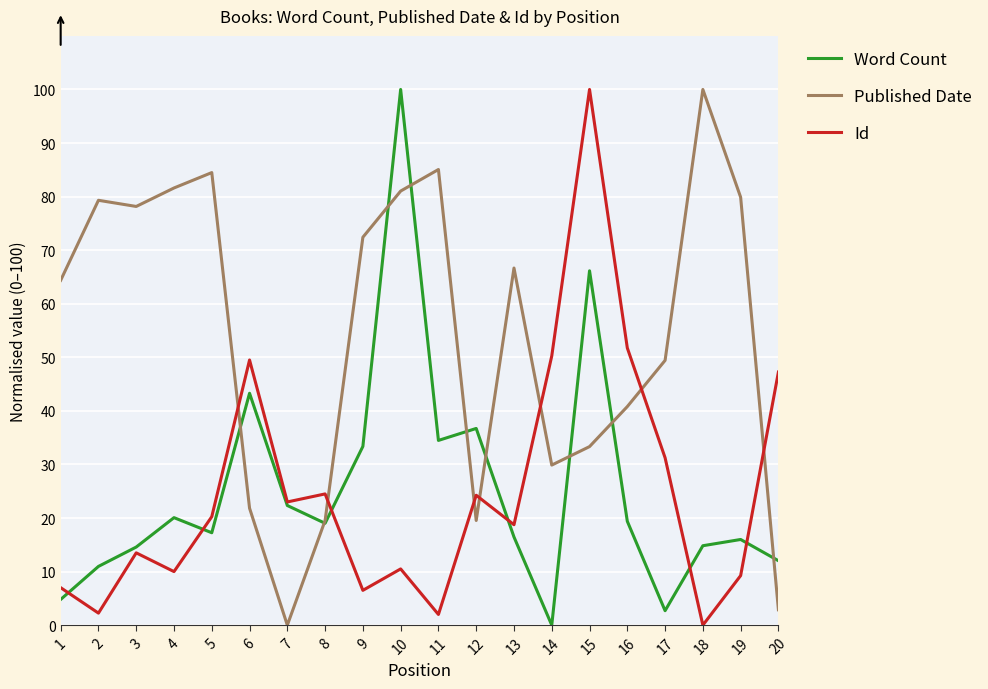

Rank the series at 18 from lowest to highest value.

Id, Word Count, Published Date